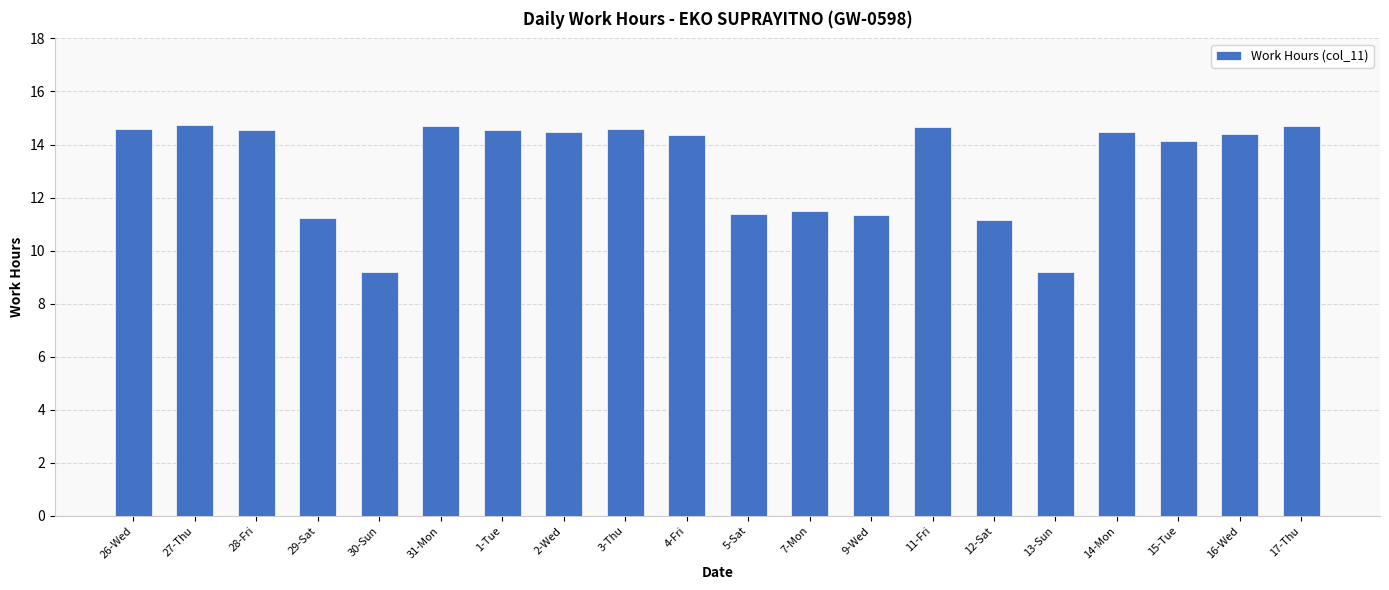

What is the minimum value shown in the chart?

9.2